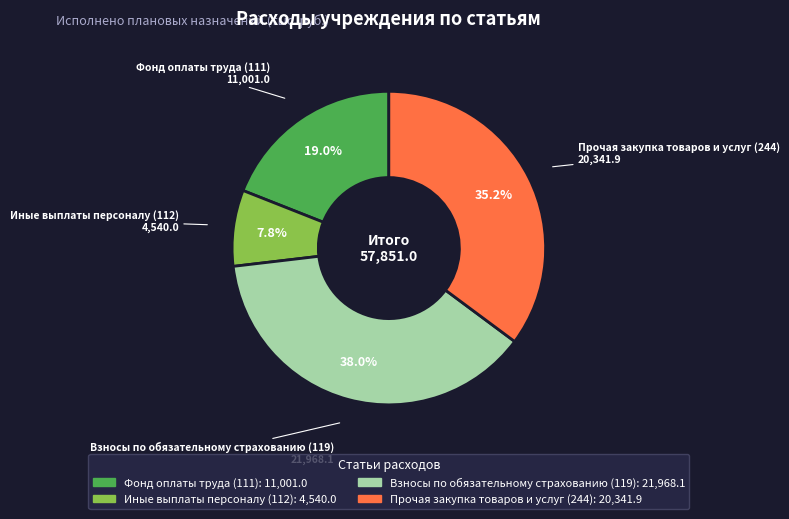

To the nearest percent, what is the combined percentage of Иные выплаты персоналу (112) and Прочая закупка товаров и услуг (244)?

43%